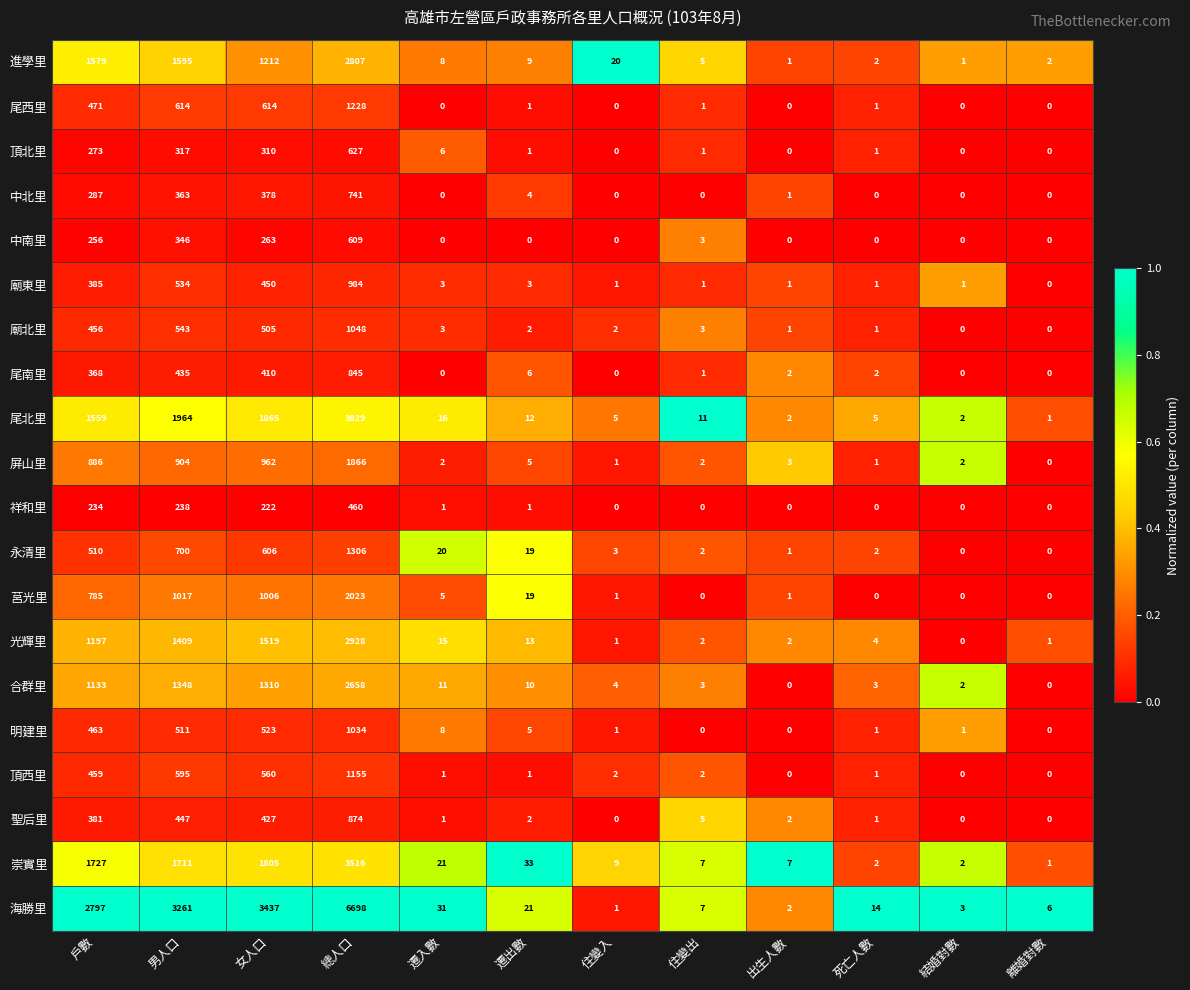

What is the difference between the 永清里 values at 男人口 and 離婚對數?

700